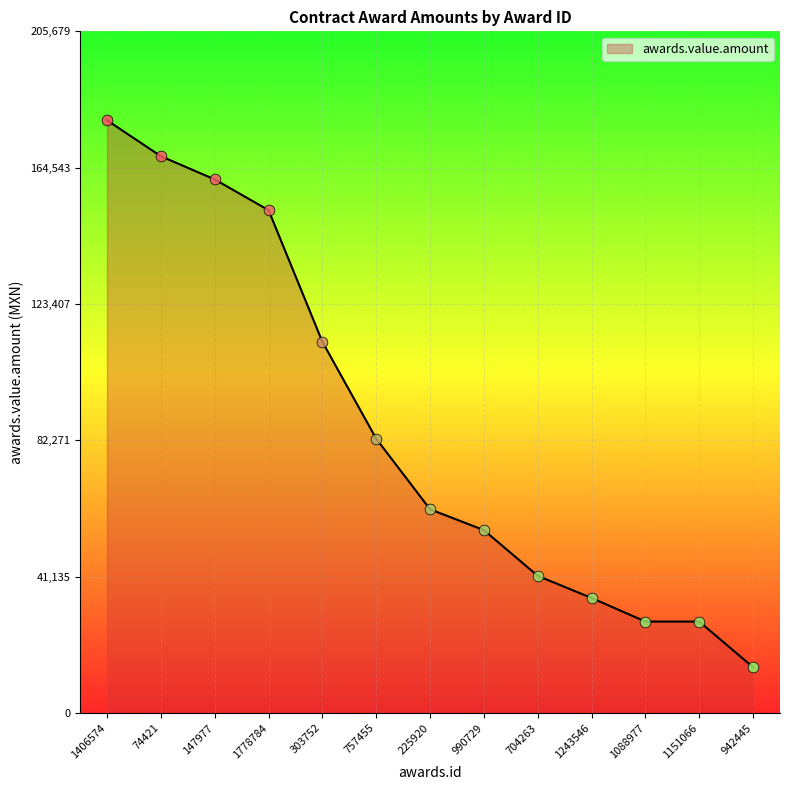

Between 1778784 and 303752, which is larger?

1778784